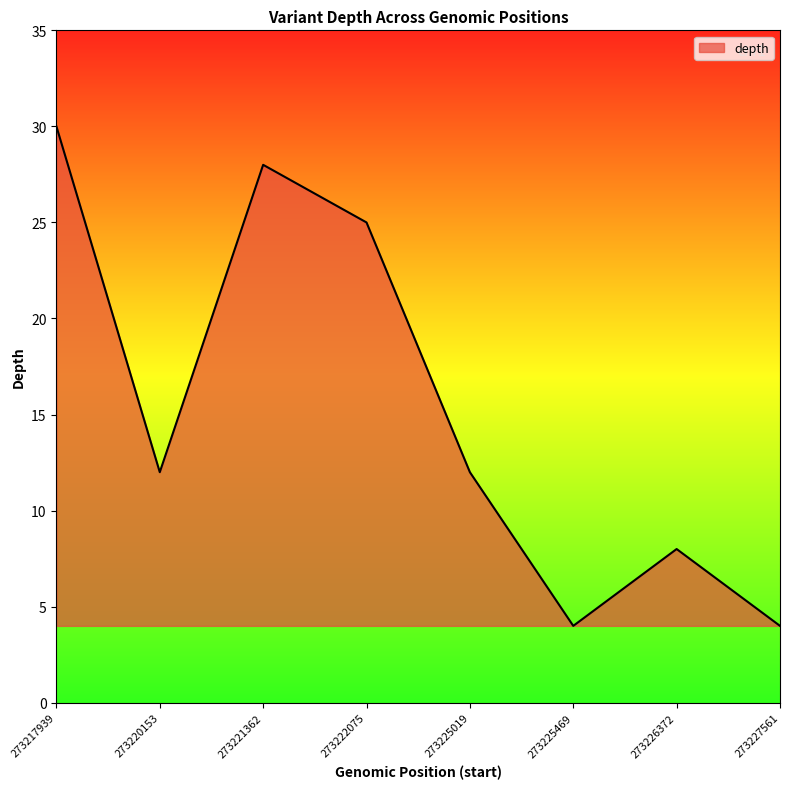

At which category does the data reach its first local peak?

273221362